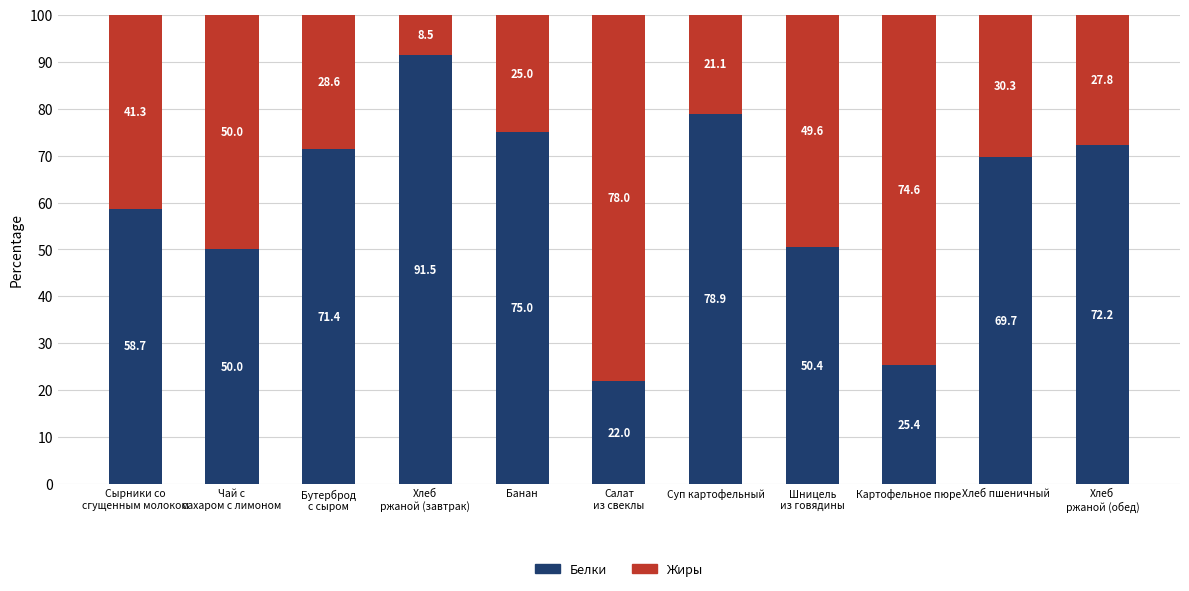

The Белки series shows 108.0 at Хлеб пшеничный. True or false?

False